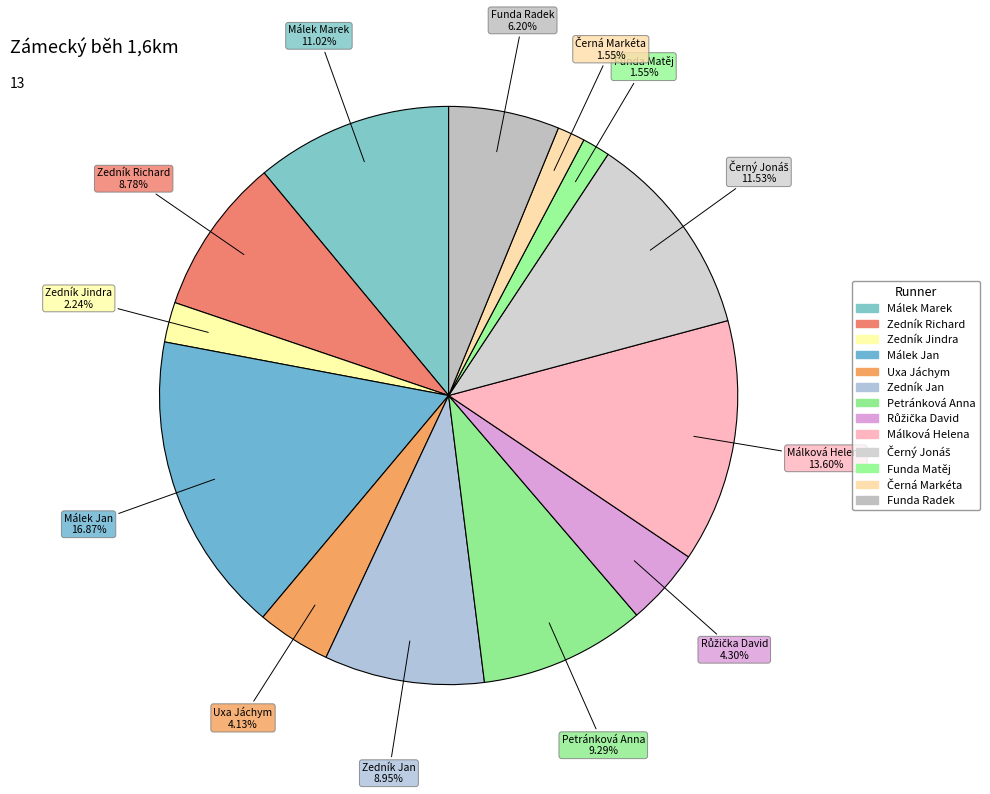

Which has a higher value, Růžička David or Černý Jonáš?

Černý Jonáš